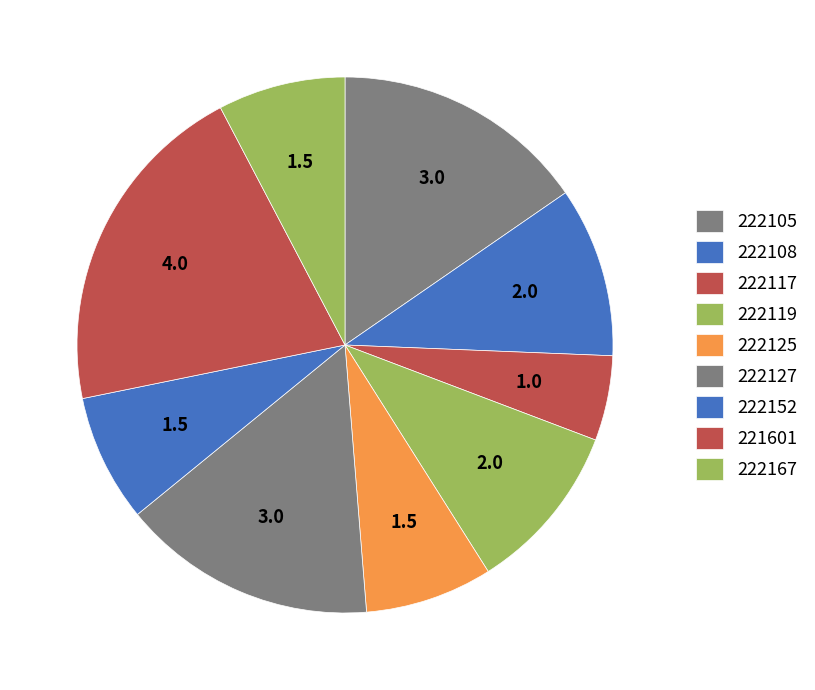

Count the number of slices in the pie.

9